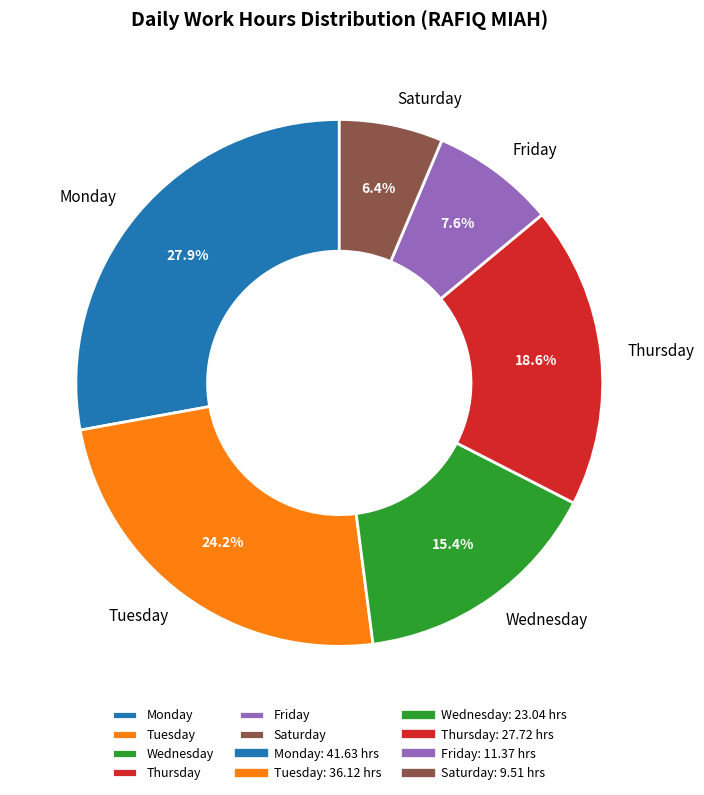

Does any single category account for the majority?

No